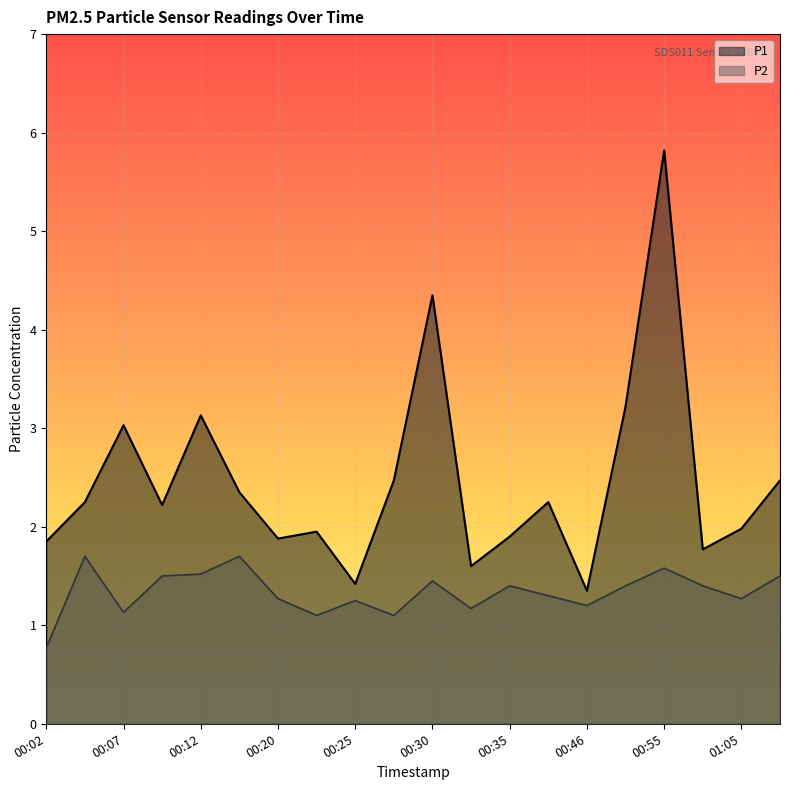

How many lines are shown in the chart?

2